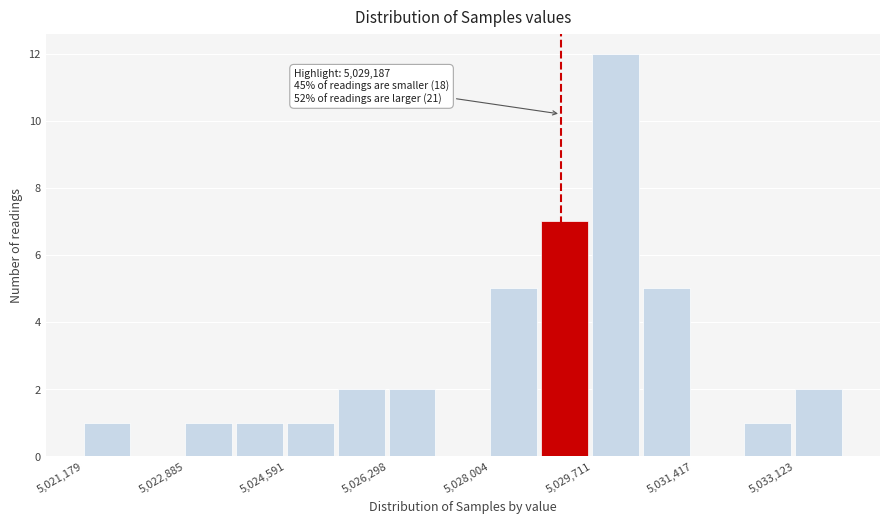

Over which range of the x-axis is the bar tallest?

5029800 to 5030600